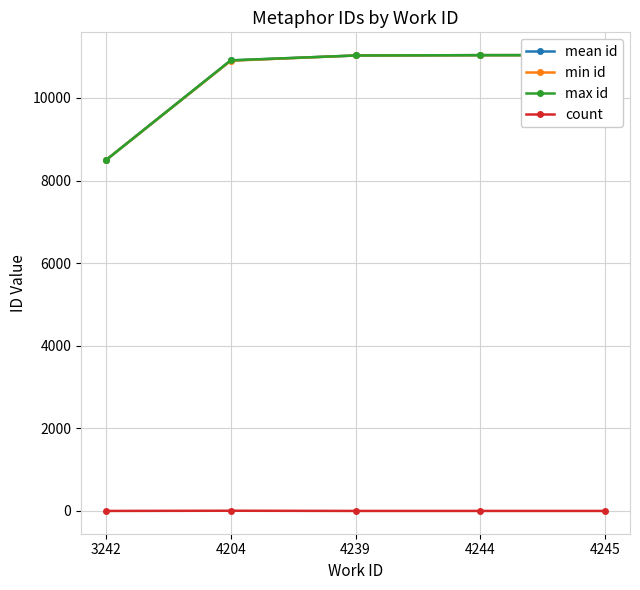

What is the average value of the max id series?

10501.6